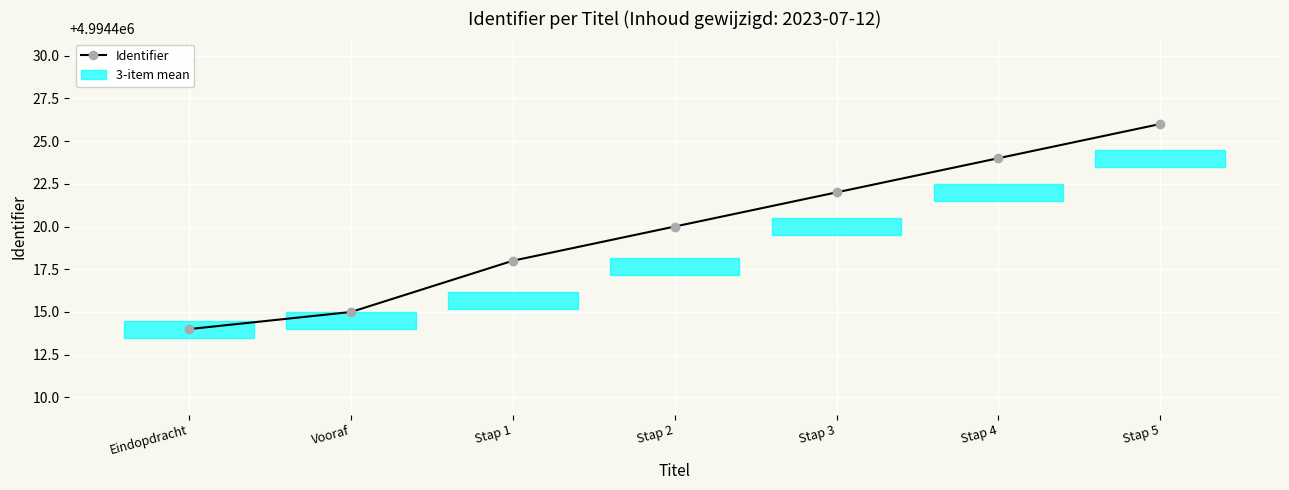

What is the average value?

4994420